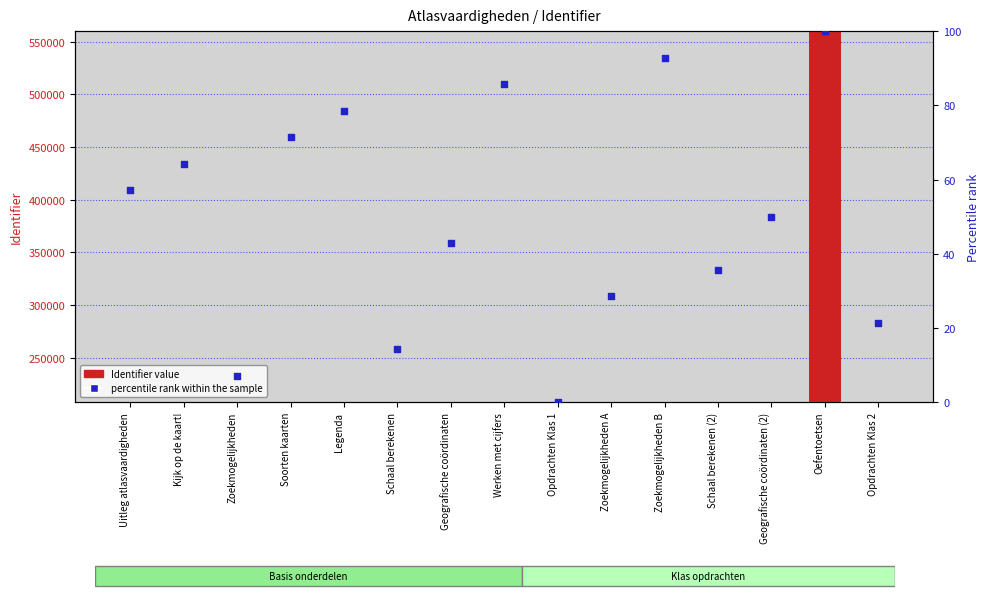

At which category is the sum across all series the highest?

Oefentoetsen